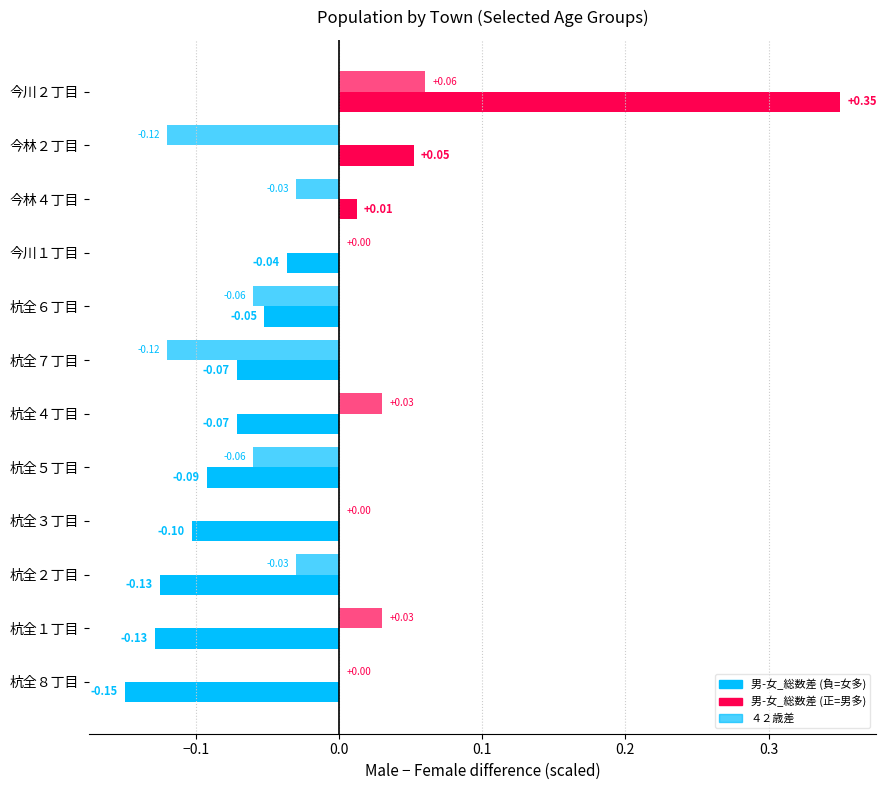

What is the value of the 男-女_総数差 bar at the 5th from the left?

-0.1